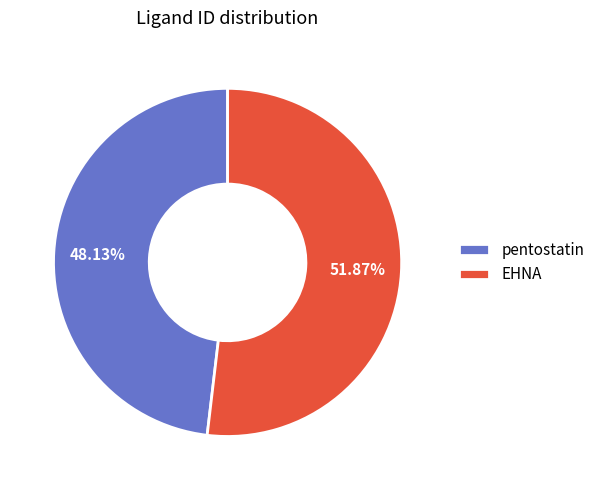

Rank the categories by value from lowest to highest.

pentostatin, EHNA